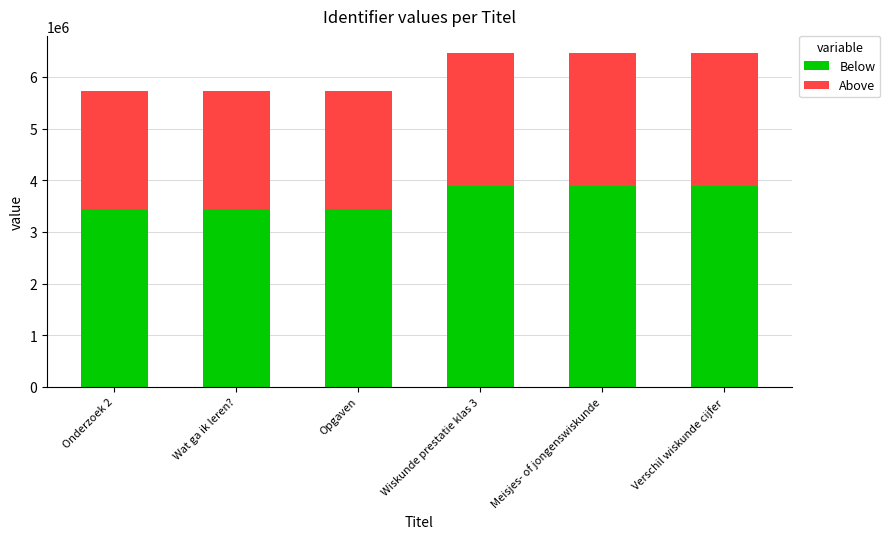

What is the maximum value for Below?

3882472.8